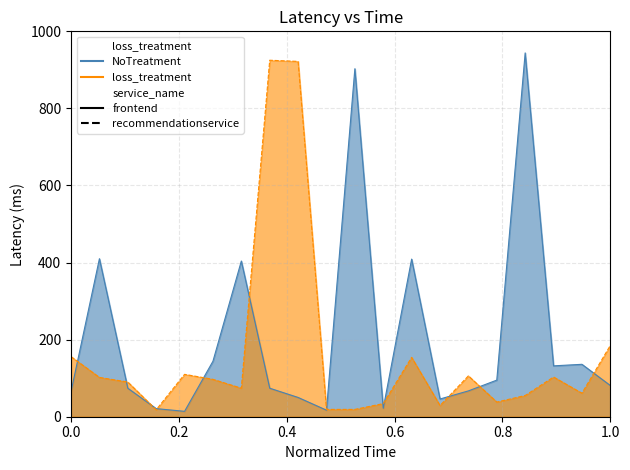

Is it true that NoTreatment equals 410 at 410?

True